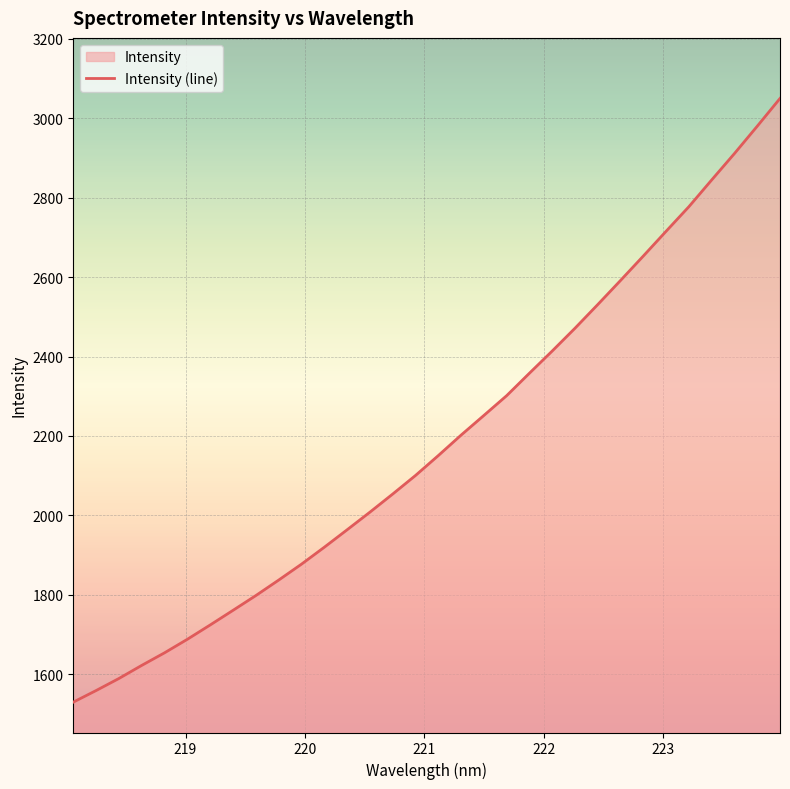

What is the maximum value shown in the chart?

3050.3